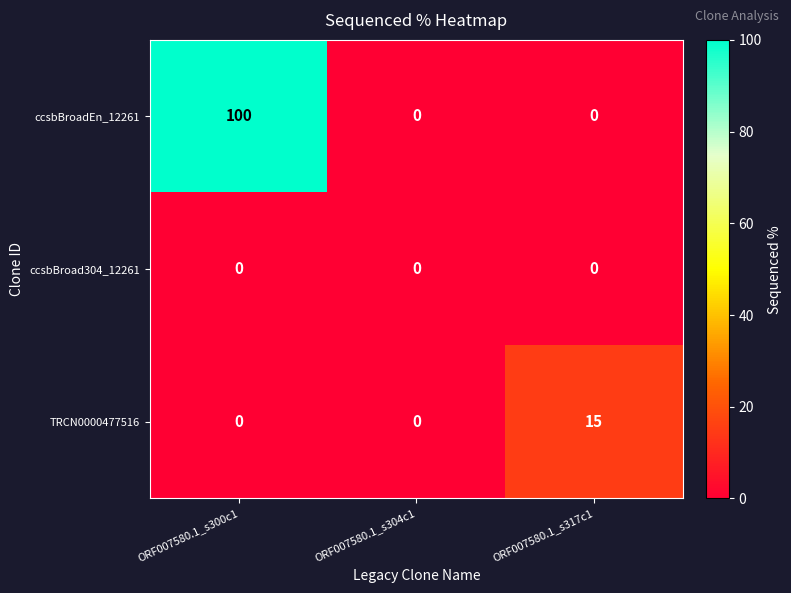

The value of ccsbBroadEn_12261 at ORF007580.1_s304c1 is -58. True or false?

False